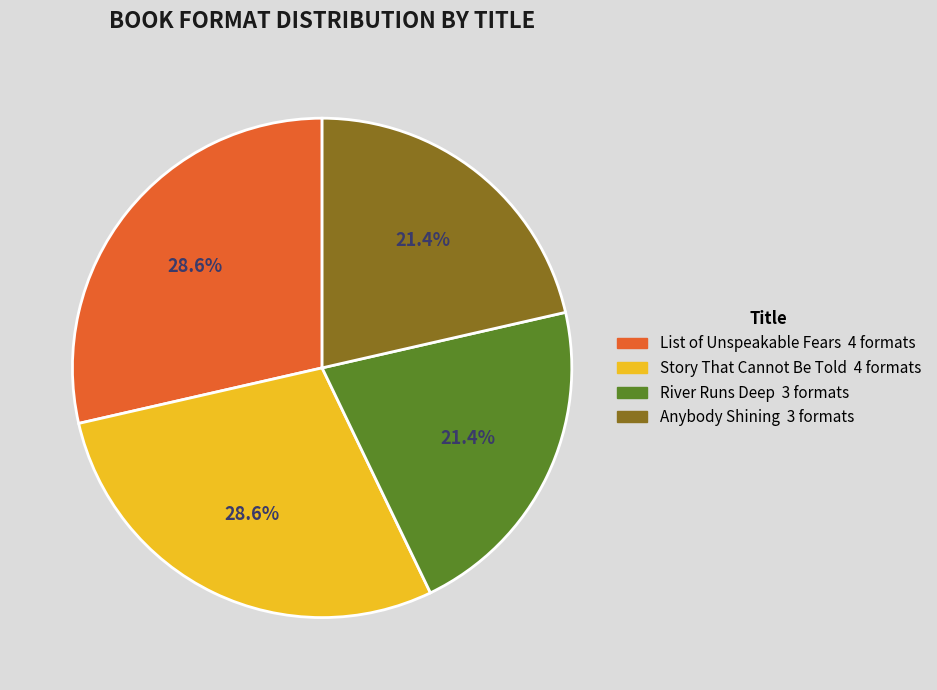

Does Anybody Shining account for over 50% of the chart?

No